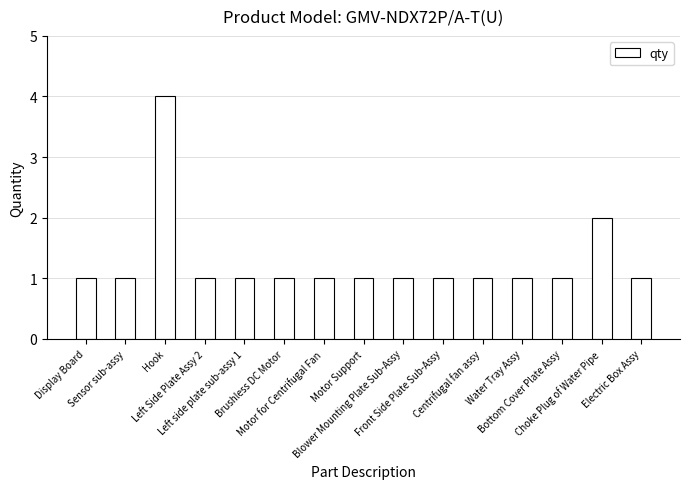

What position from the right is Blower Mounting Plate Sub-Assy?

7